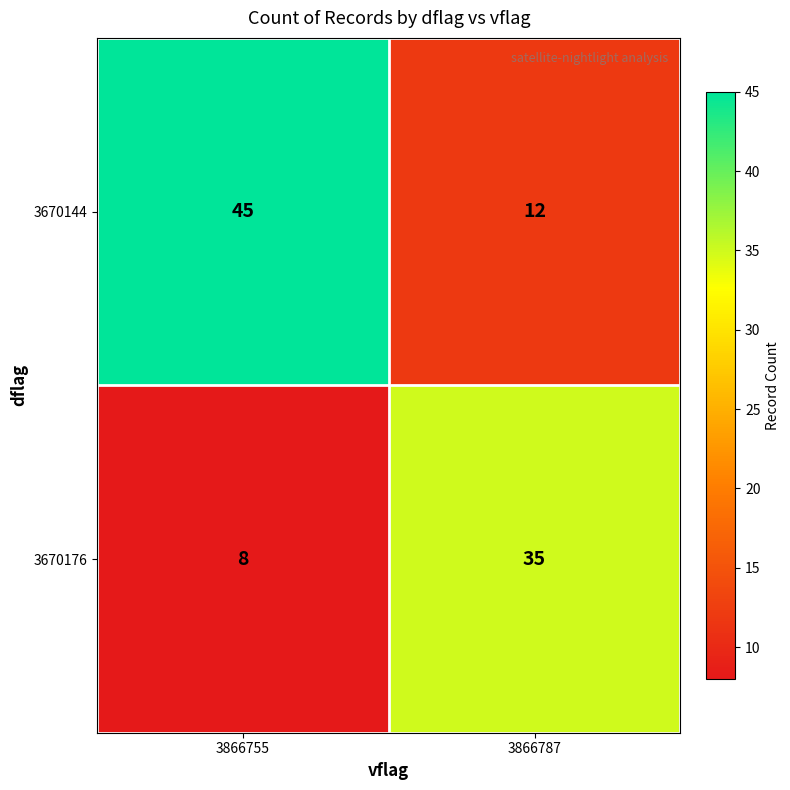

Which label corresponds to the smallest value in the chart?

3866755